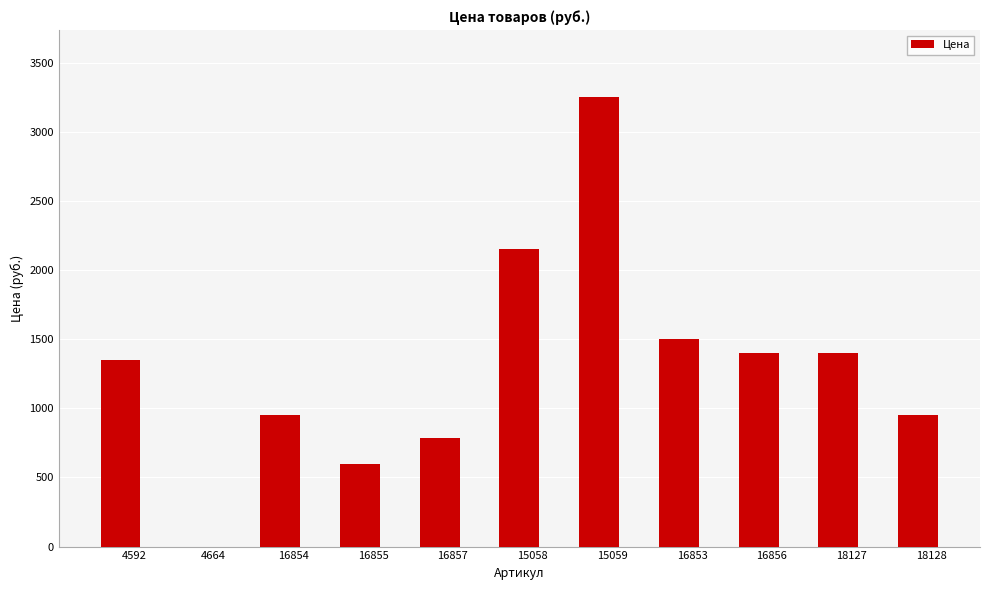

Which has a higher value, 4592 or 4664?

4592